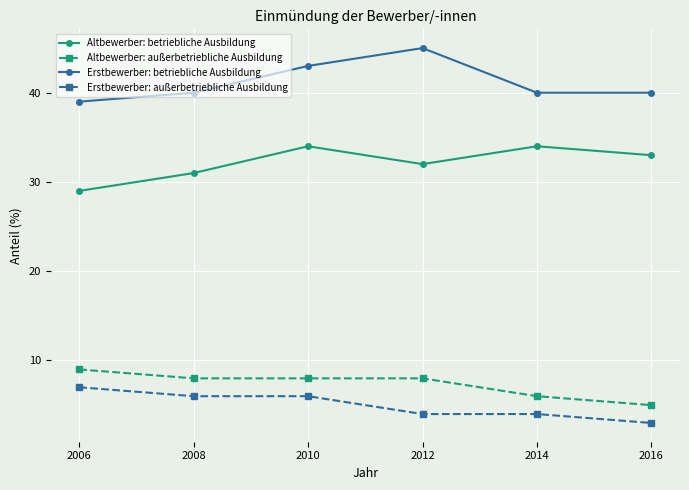

At how many categories does at least one series exceed 5?

6